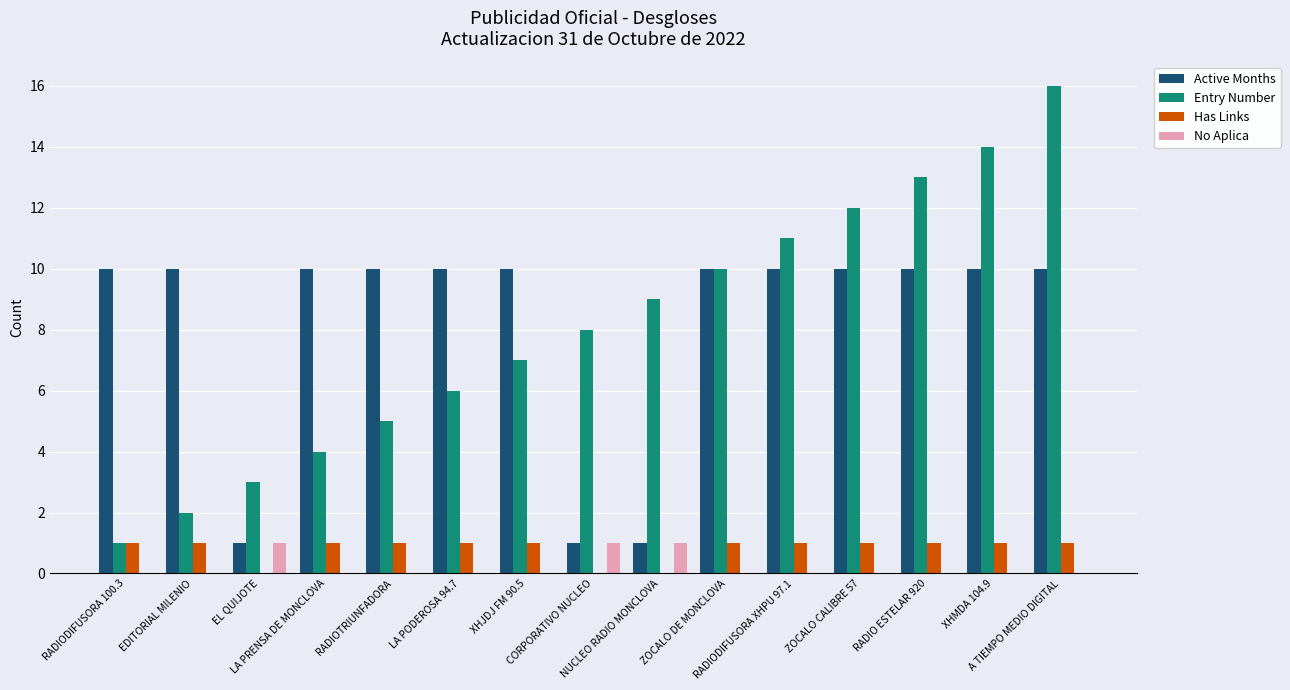

What is the sum of all Active Months values?

123